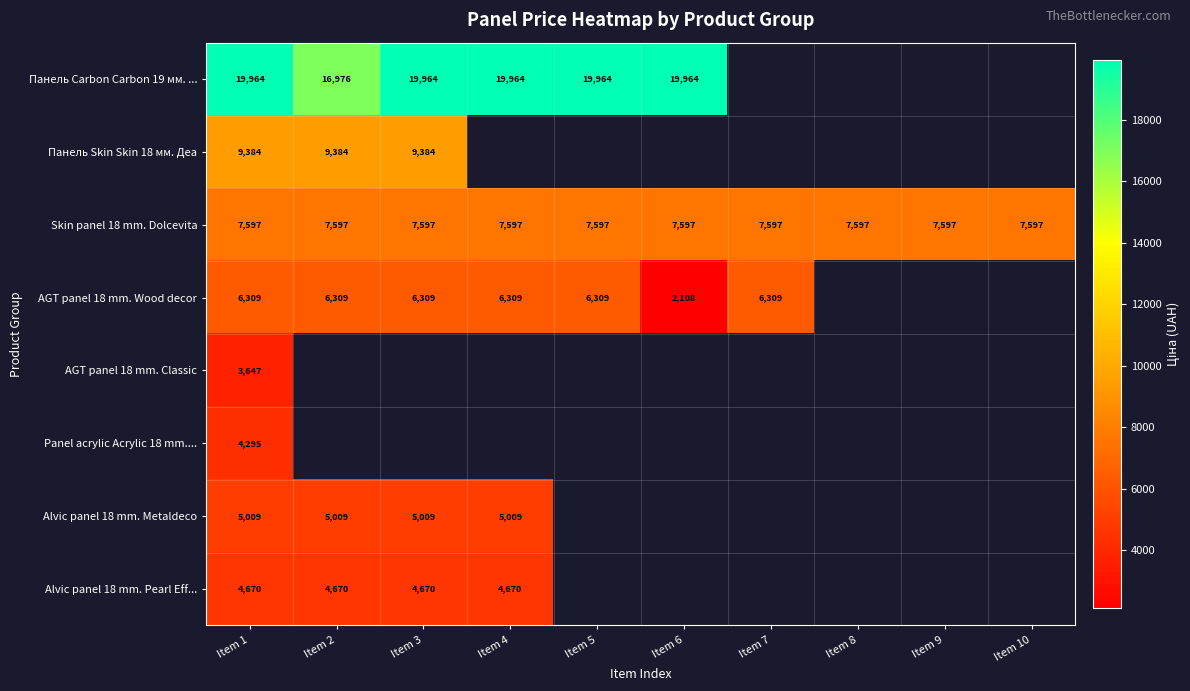

How many values in Панель Carbon Carbon 19 мм. ... are above zero?

6